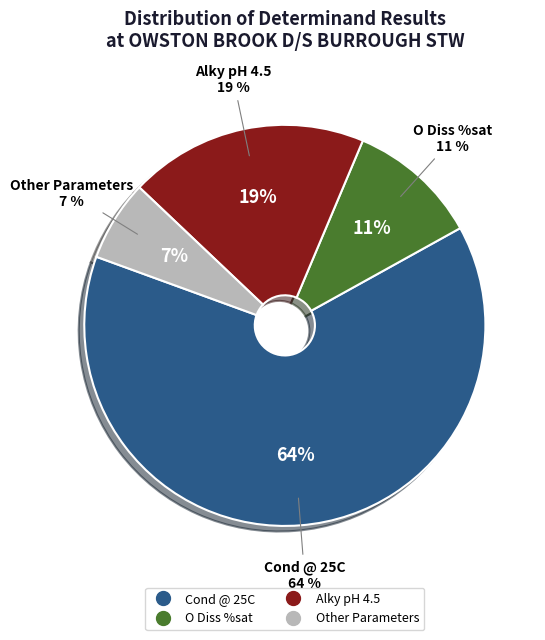

Is there a majority slice in this chart?

Yes